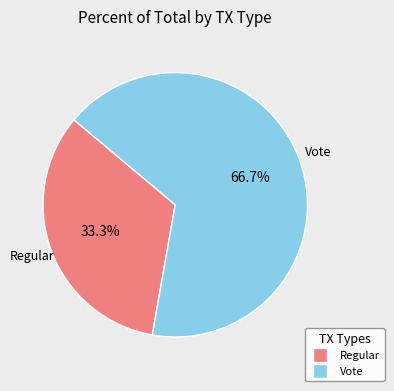

What percentage do Vote and Regular together represent?

100.0%